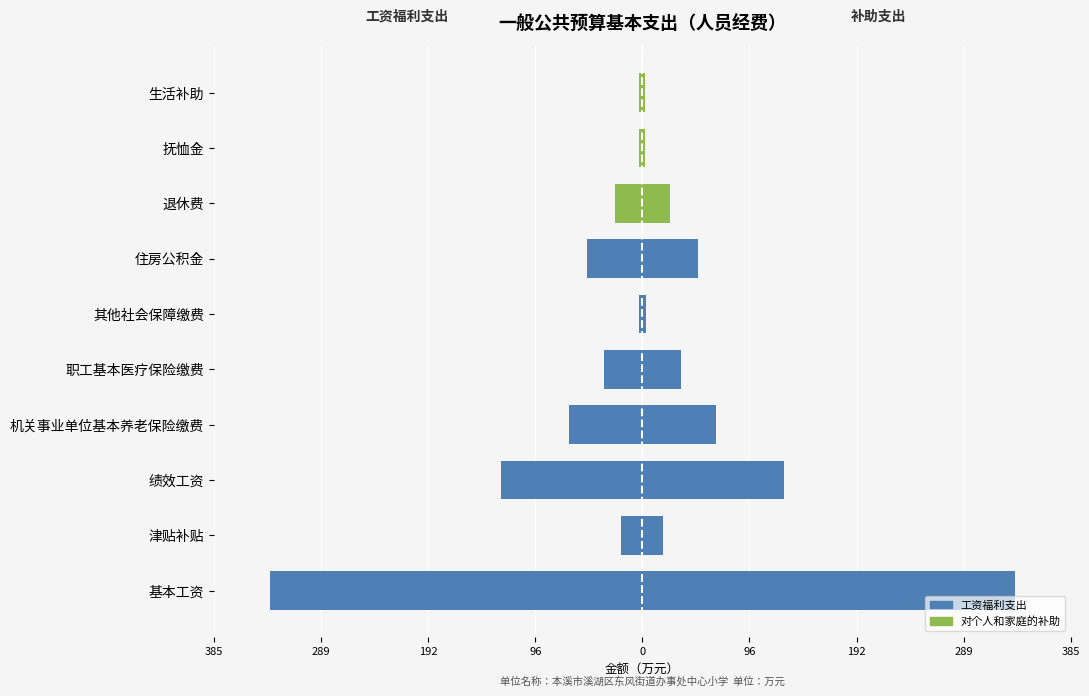

What are all the series names shown in the legend?

工资福利支出, 对个人和家庭的补助